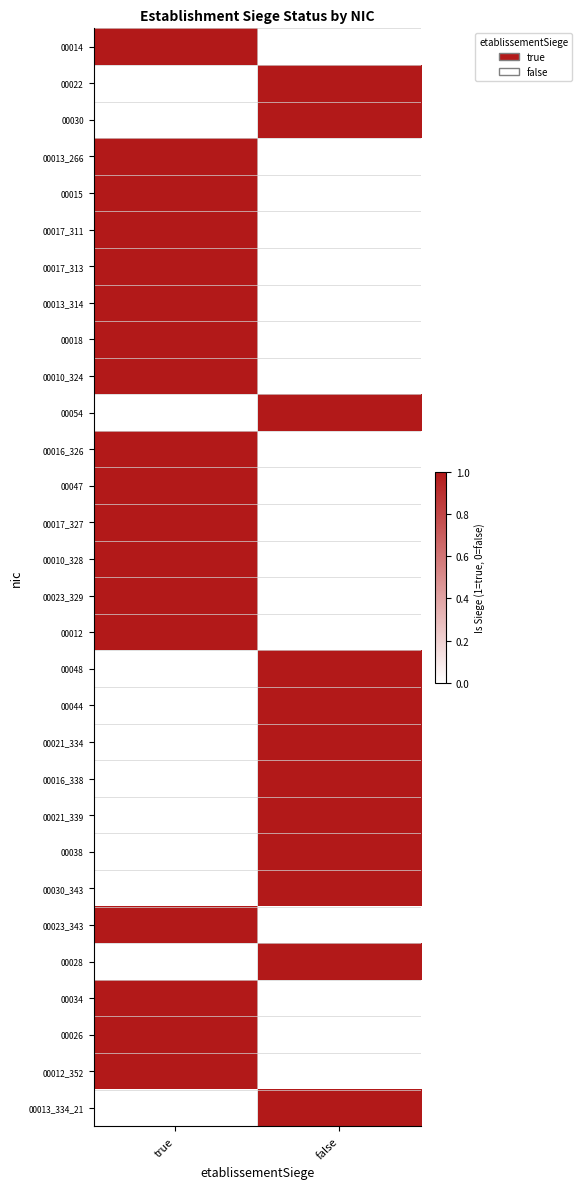

List the series in order of their peak value, lowest first.

00014, 00022, 00030, 00013_266, 00015, 00017_311, 00017_313, 00013_314, 00018, 00010_324, 00054, 00016_326, 00047, 00017_327, 00010_328, 00023_329, 00012, 00048, 00044, 00021_334, 00016_338, 00021_339, 00038, 00030_343, 00023_343, 00028, 00034, 00026, 00012_352, 00013_334_21